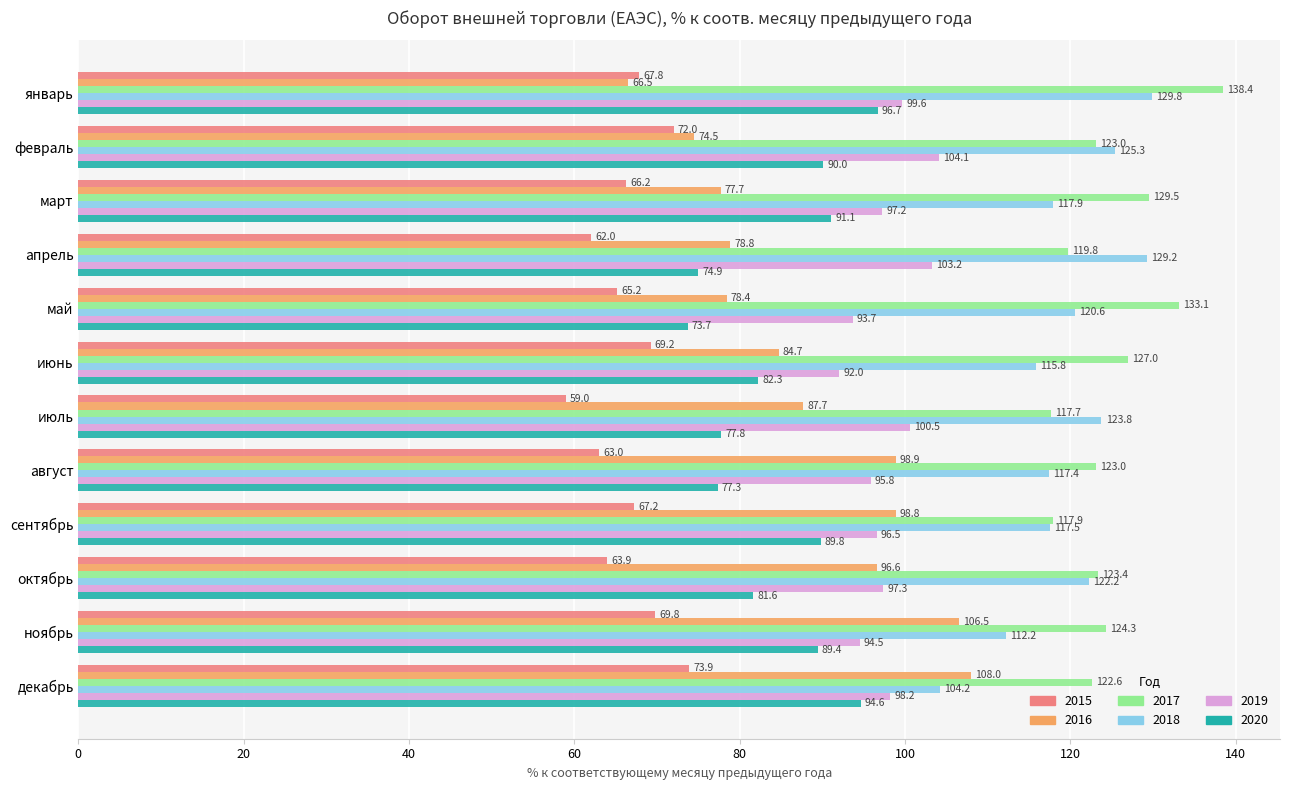

Rank the series by their maximum value, from lowest to highest.

2015, 2020, 2019, 2016, 2018, 2017